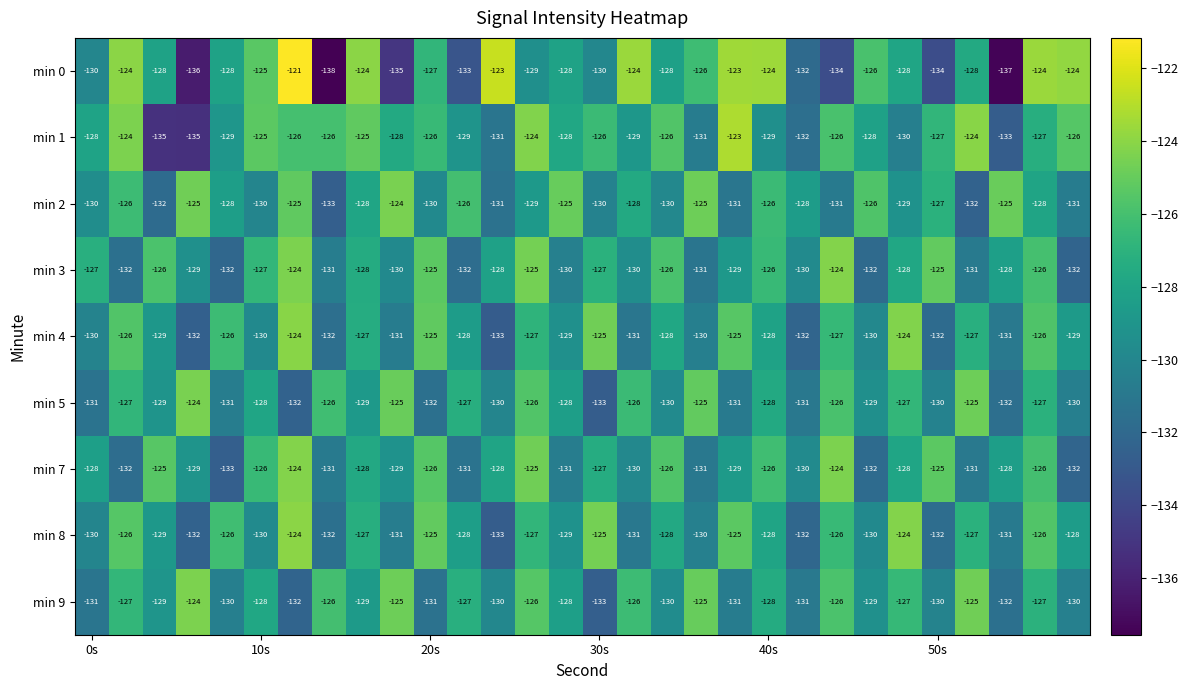

What is the maximum value shown in the chart?

-121